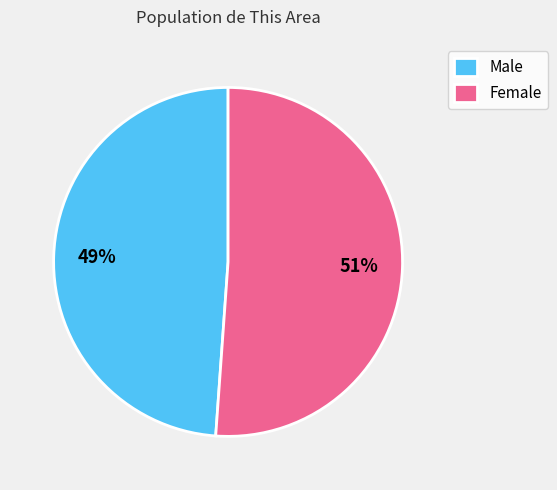

True or false: Male accounts for 56% of the total.

False